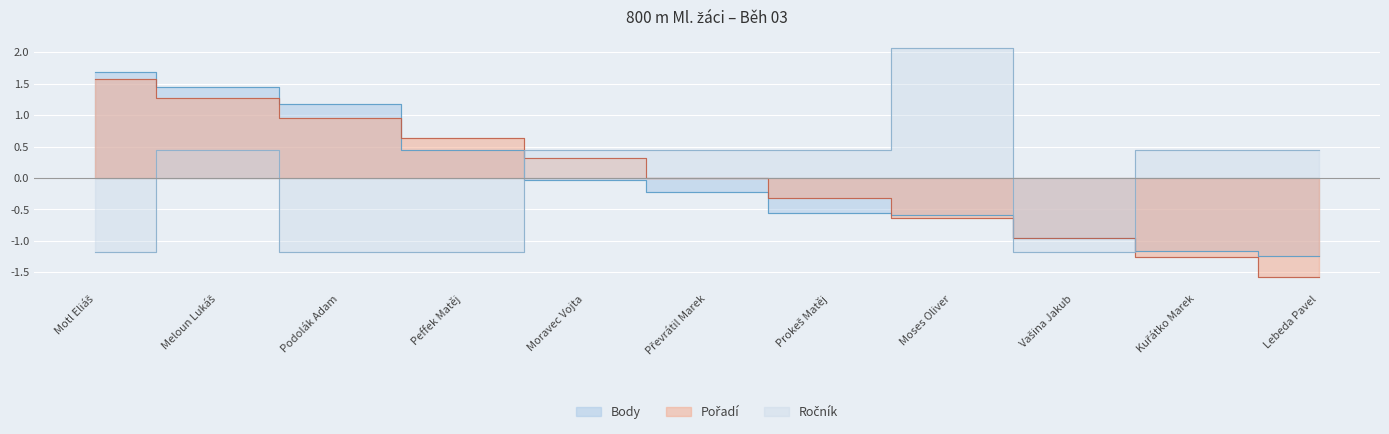

Reading left to right, transcribe all the data shown in this chart.

Pořadí: Motl Eliáš=1.6	Meloun Lukáš=1.3	Podolák Adam=0.9	Peffek Matěj=0.6	Moravec Vojta=0.3	Převrátil Marek=-0.0	Prokeš Matěj=-0.3	Moses Oliver=-0.6	Vašina Jakub=-0.9	Kuřátko Marek=-1.3	Lebeda Pavel=-1.6
Body: Motl Eliáš=1.7	Meloun Lukáš=1.4	Podolák Adam=1.2	Peffek Matěj=0.4	Moravec Vojta=-0.0	Převrátil Marek=-0.2	Prokeš Matěj=-0.5	Moses Oliver=-0.6	Vašina Jakub=-1.0	Kuřátko Marek=-1.2	Lebeda Pavel=-1.2
Ročník: Motl Eliáš=-1.2	Meloun Lukáš=0.4	Podolák Adam=-1.2	Peffek Matěj=-1.2	Moravec Vojta=0.4	Převrátil Marek=0.4	Prokeš Matěj=0.4	Moses Oliver=2.1	Vašina Jakub=-1.2	Kuřátko Marek=0.4	Lebeda Pavel=0.4